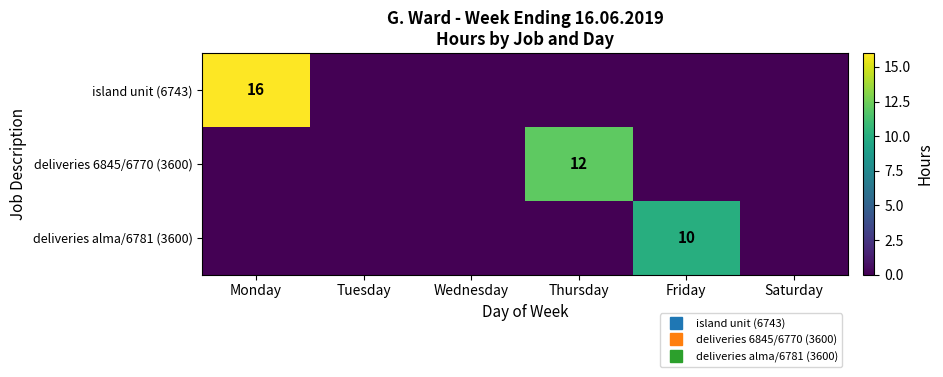

What is the difference between the deliveries alma/6781 (3600) values at Friday and Wednesday?

10